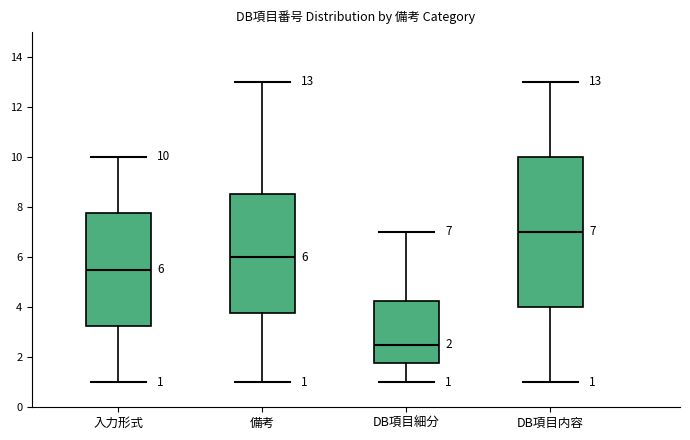

Which box is the tallest, from its lower edge to its upper edge?

DB項目内容